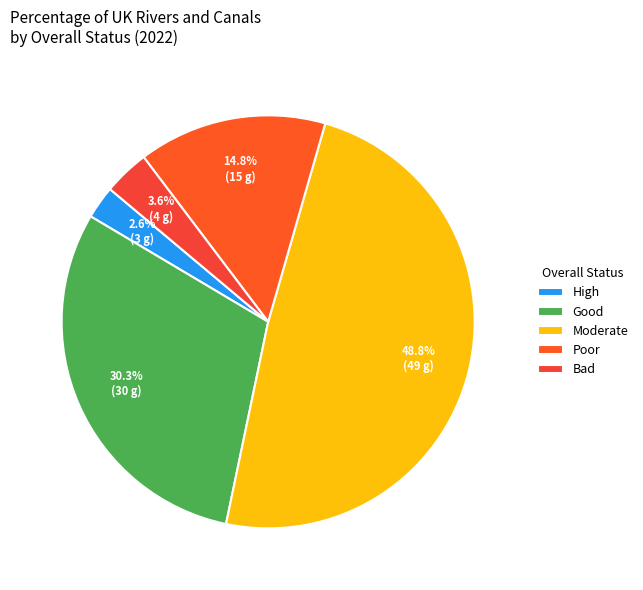

Which has a higher value, High or Moderate?

Moderate